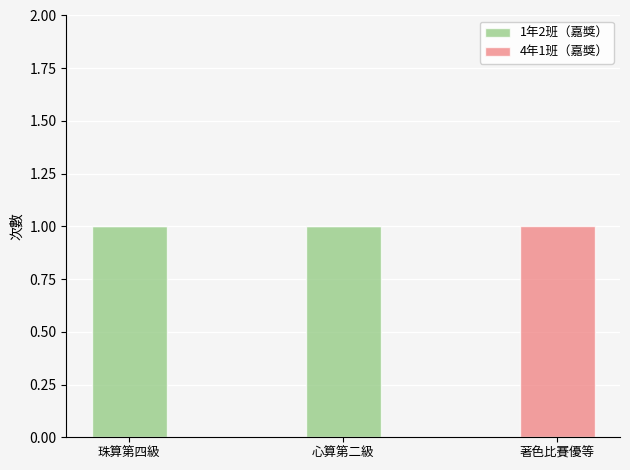

Is it true that 1年2班（嘉獎） equals 1 at 心算第二級?

True